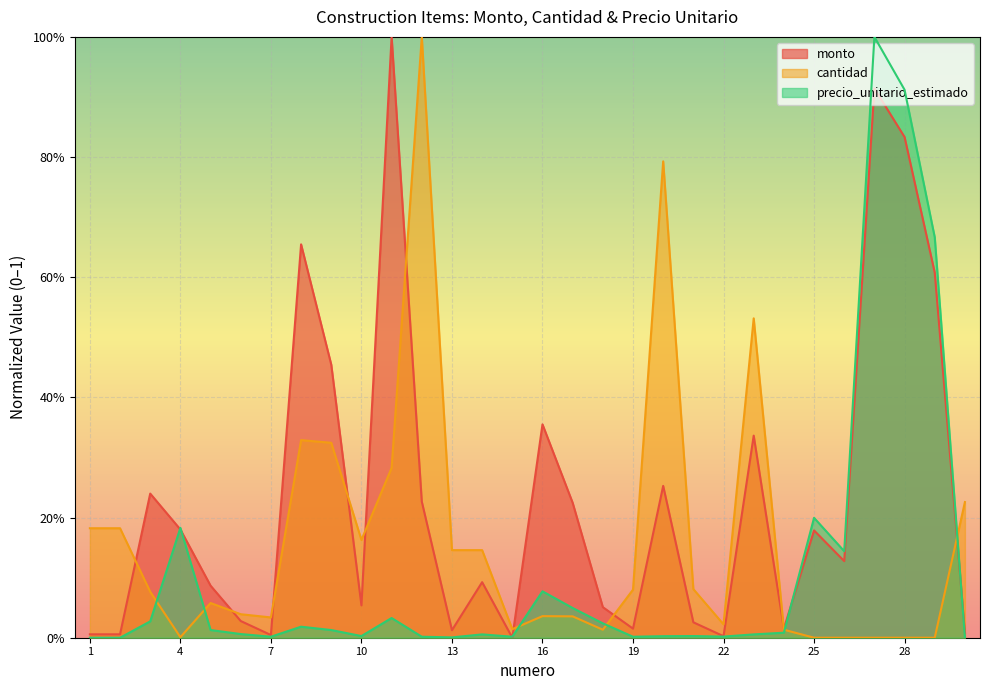

At 10, list the series in order from largest to smallest.

cantidad, monto, precio_unitario_estimado